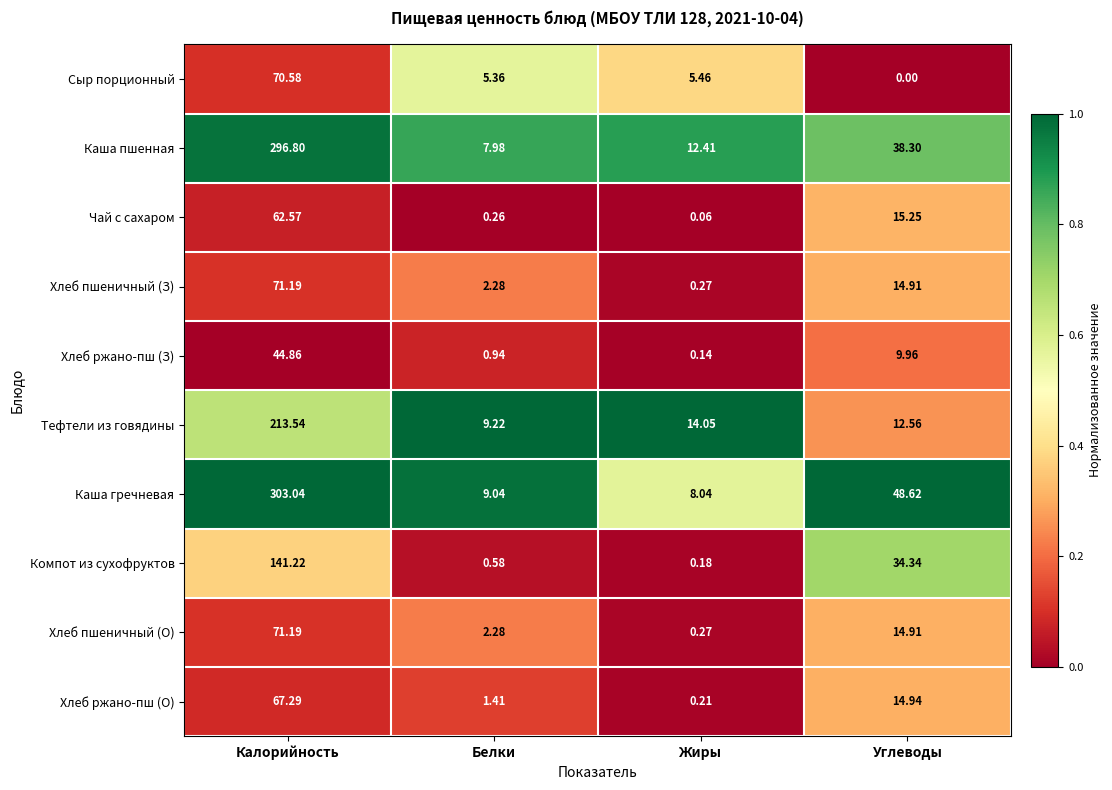

What is the total value across all series at Углеводы?

203.8